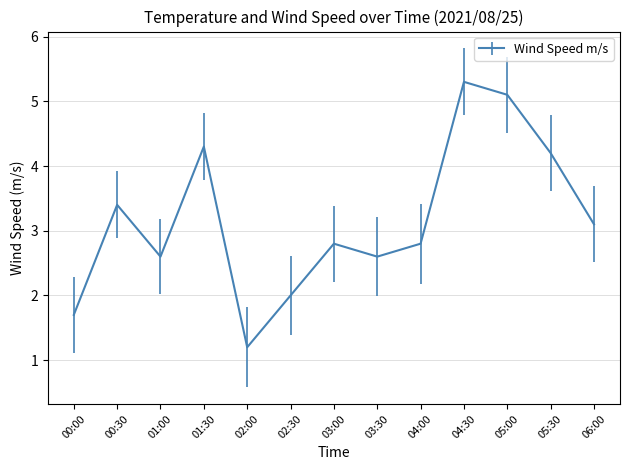

Is this an area chart (filled region under the line)?

No